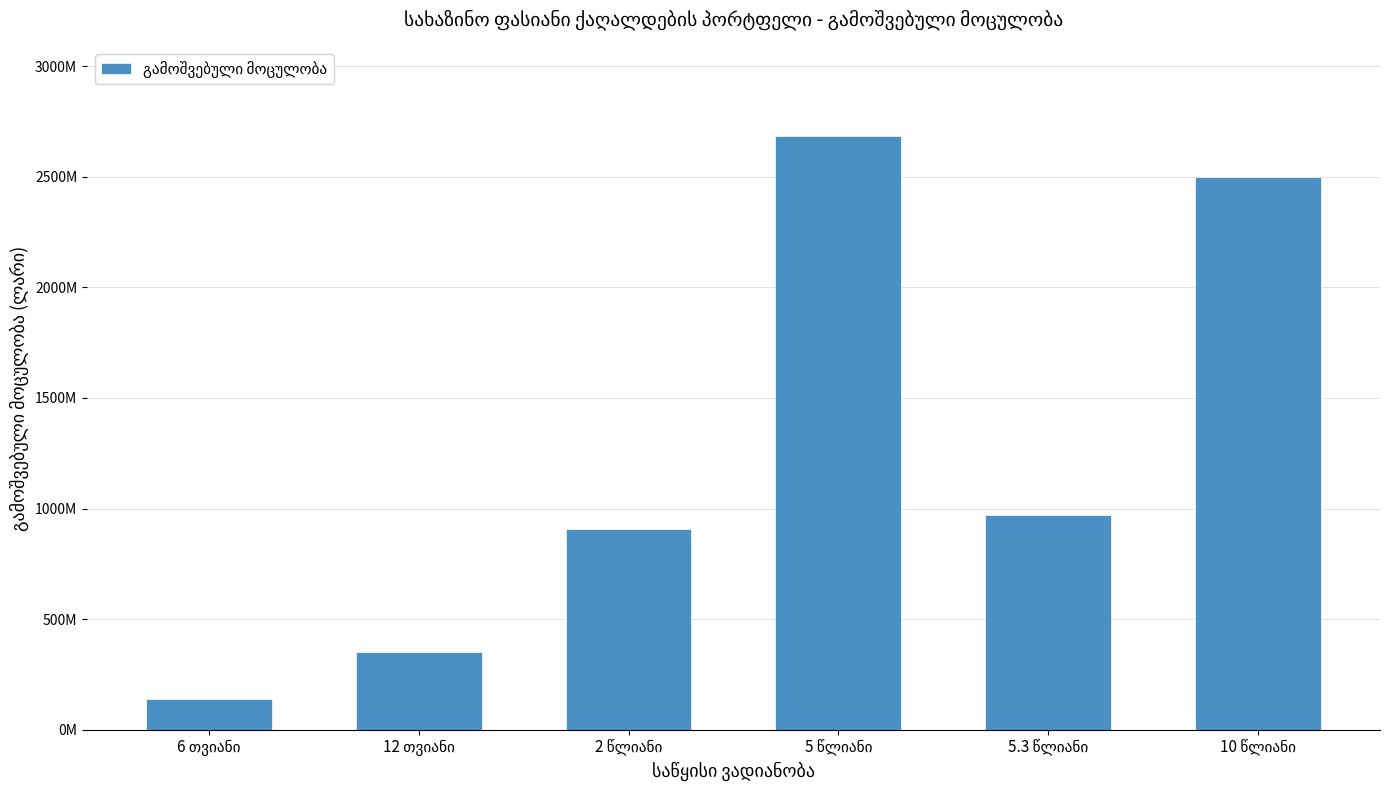

Are the bars horizontal?

No